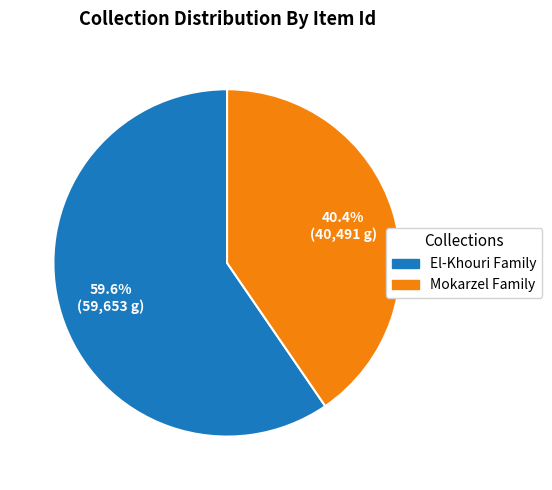

How many slices are in this pie chart?

2